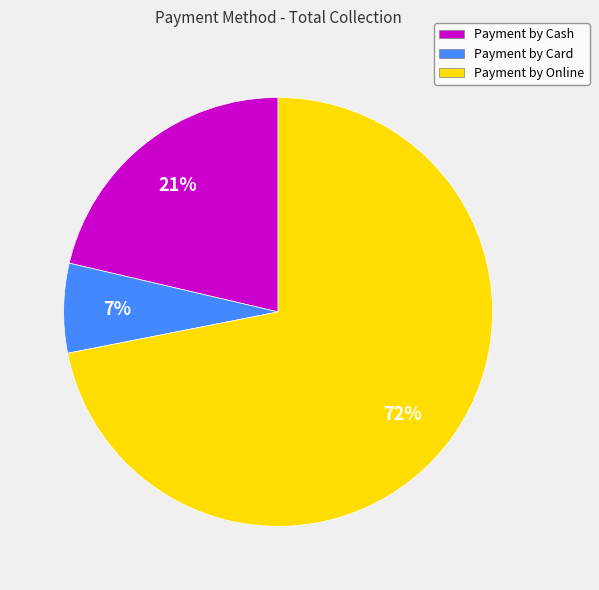

What percentage is the Payment by Cash slice, to the nearest percent?

21%